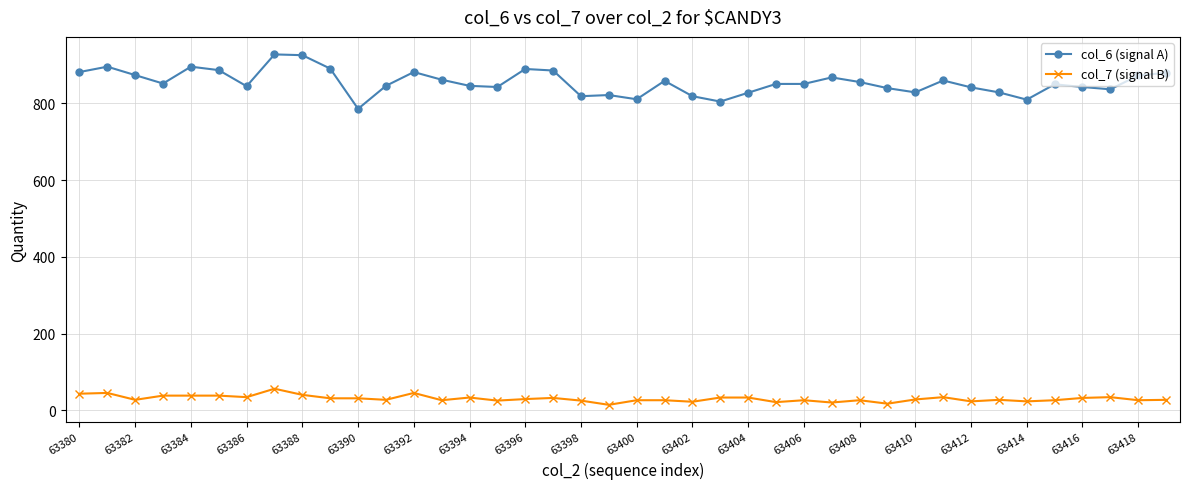

True or false: col_6 (signal A) and col_7 (signal B) cross at least once.

False